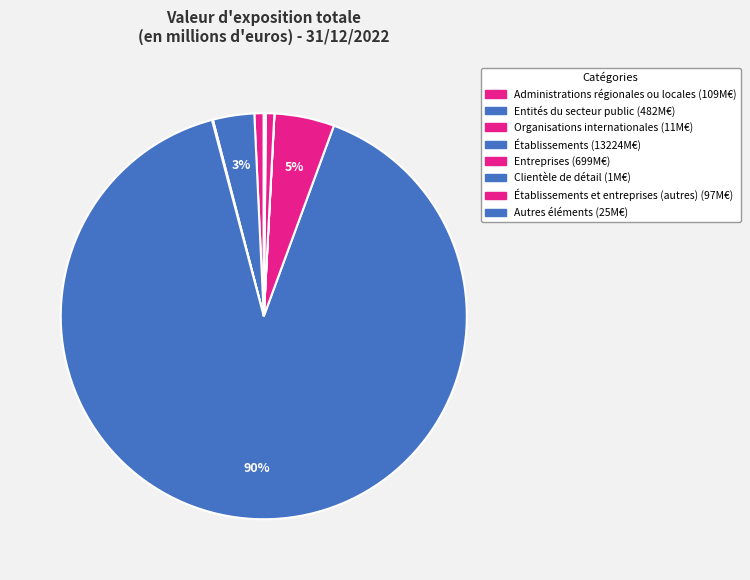

Rank the categories by value from highest to lowest.

Établissements, Entreprises, Entités du secteur public, Administrations régionales ou locales, Établissements et entreprises (autres), Autres éléments, Organisations internationales, Clientèle de détail